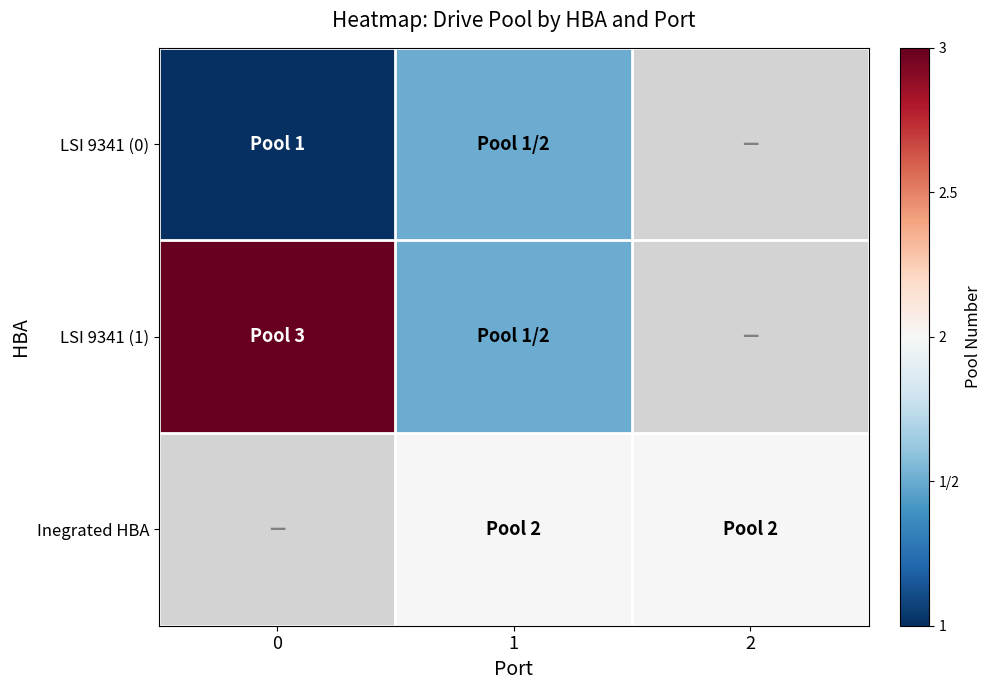

What is the difference between the highest and lowest values at 0?

2.0